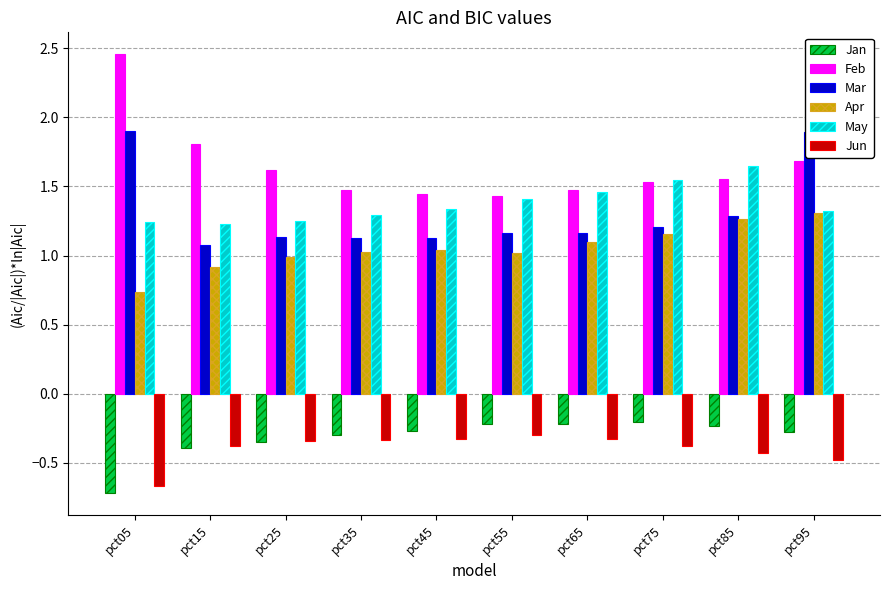

What is the sum of the Feb values at pct95 and pct35?

3.2